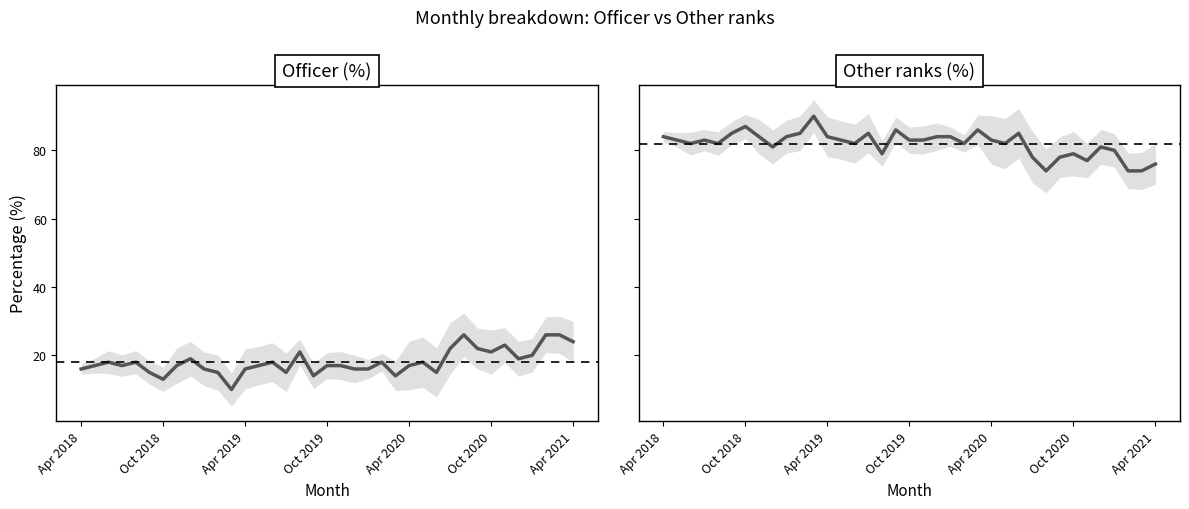

Reading right to left, extract all data points from this chart.

Officer (%): 24	26	26	20	19	23	21	22	26	22	15	18	17	14	18	16	16	17	17	14	21	15	18	17	16	10	15	16	19	17	13	15	18	17	18	17	16
Other ranks (%): 76	74	74	80	81	77	79	78	74	78	85	82	83	86	82	84	84	83	83	86	79	85	82	83	84	90	85	84	81	84	87	85	82	83	82	83	84